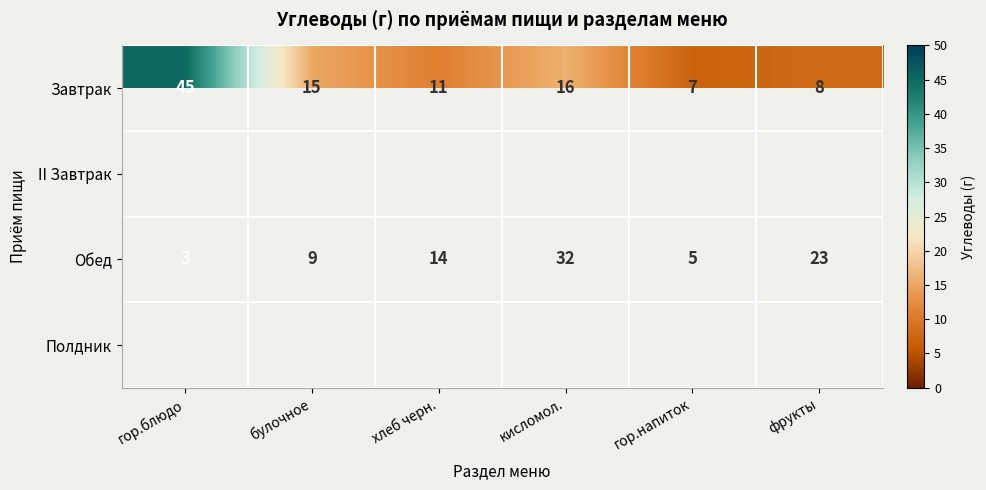

What is the average value of the Обед series?

14